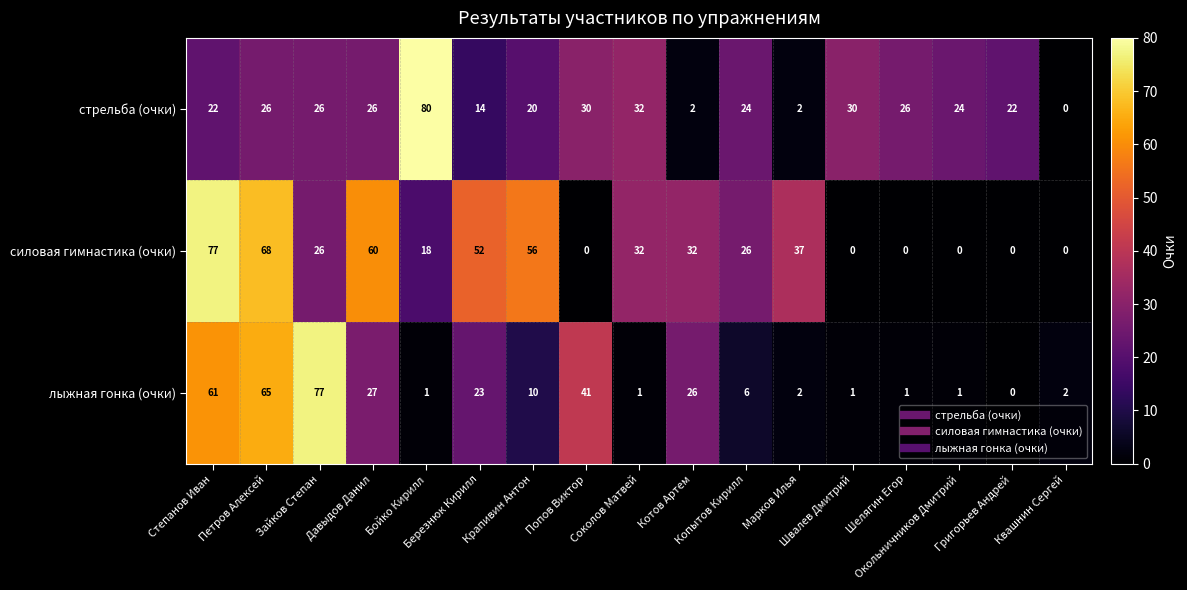

How many distinct data groups are displayed?

3